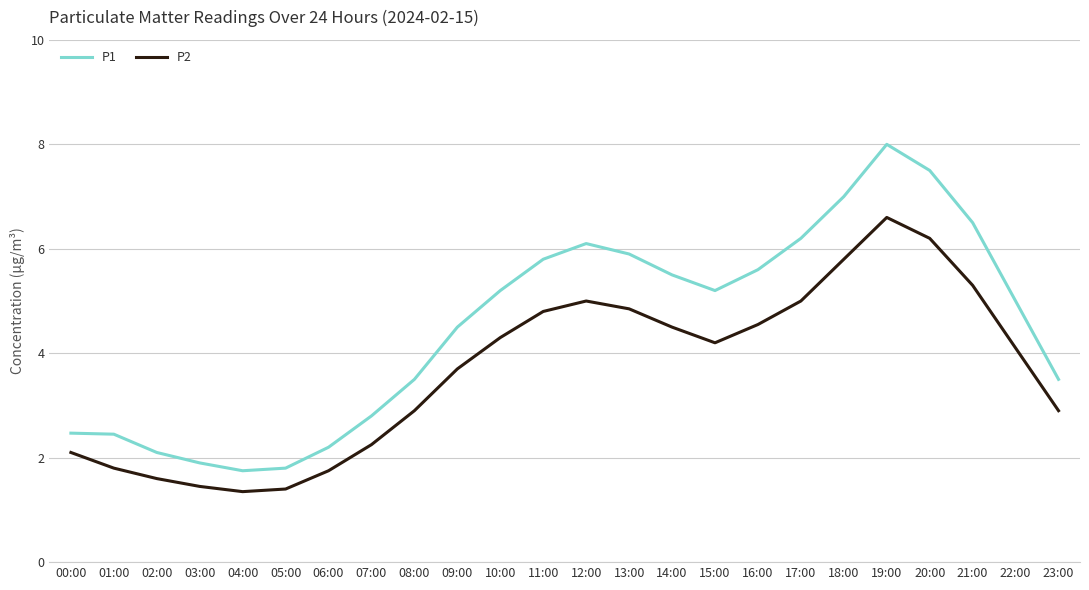

What position from the right is 06:00?

18